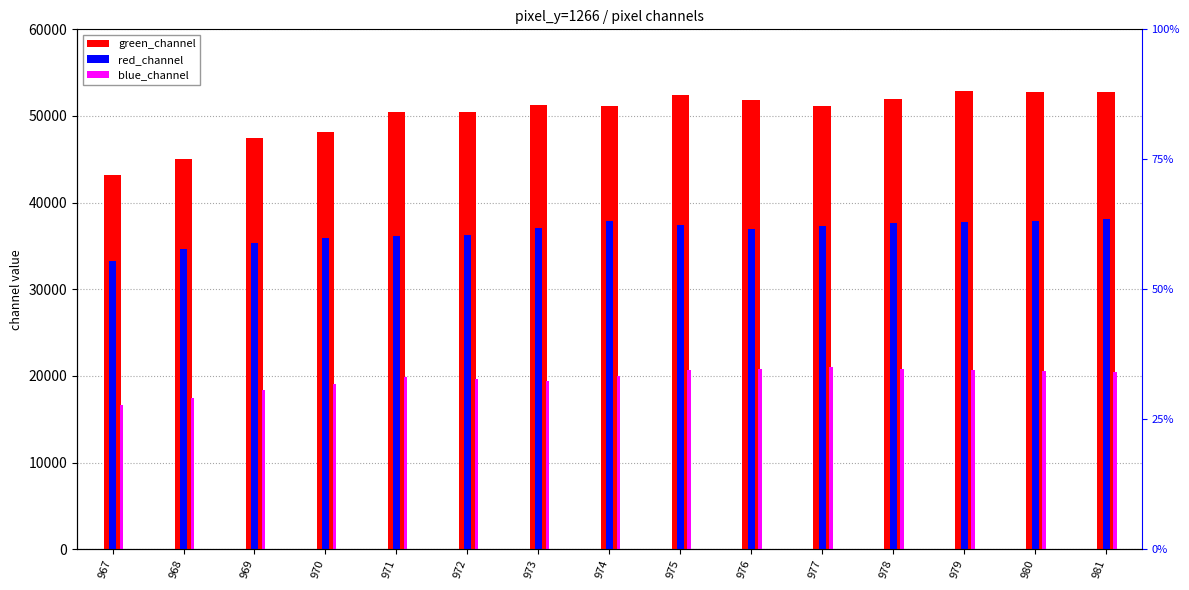

What are all the series names shown in the legend?

green_channel, red_channel, blue_channel